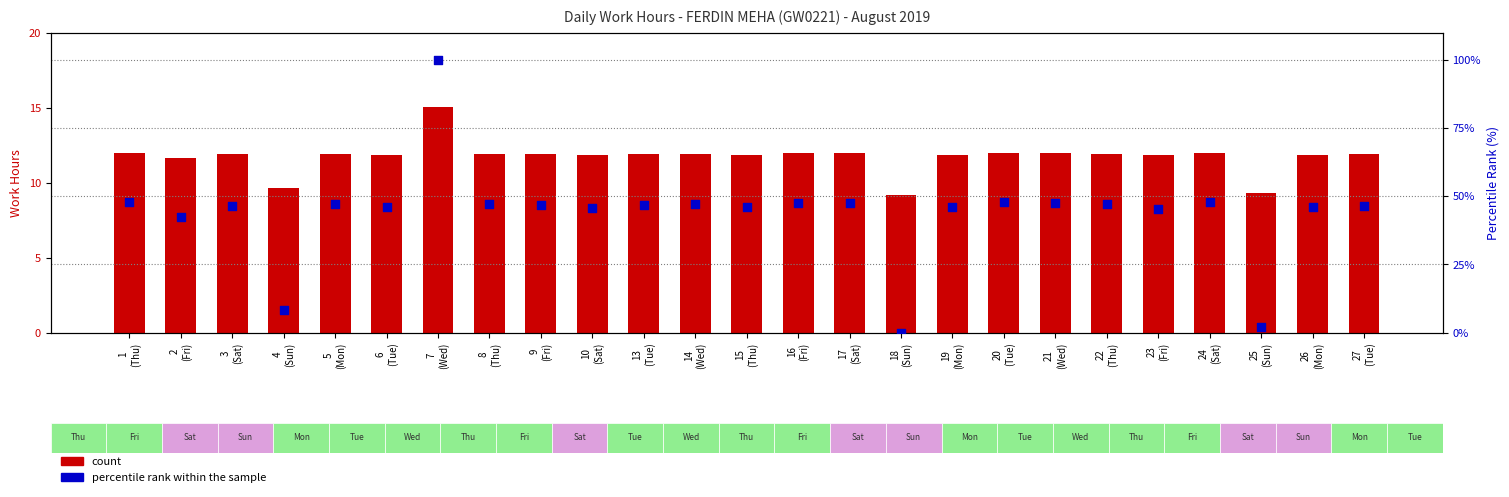

What is the total value across all series at 24
(Sat)?

59.6